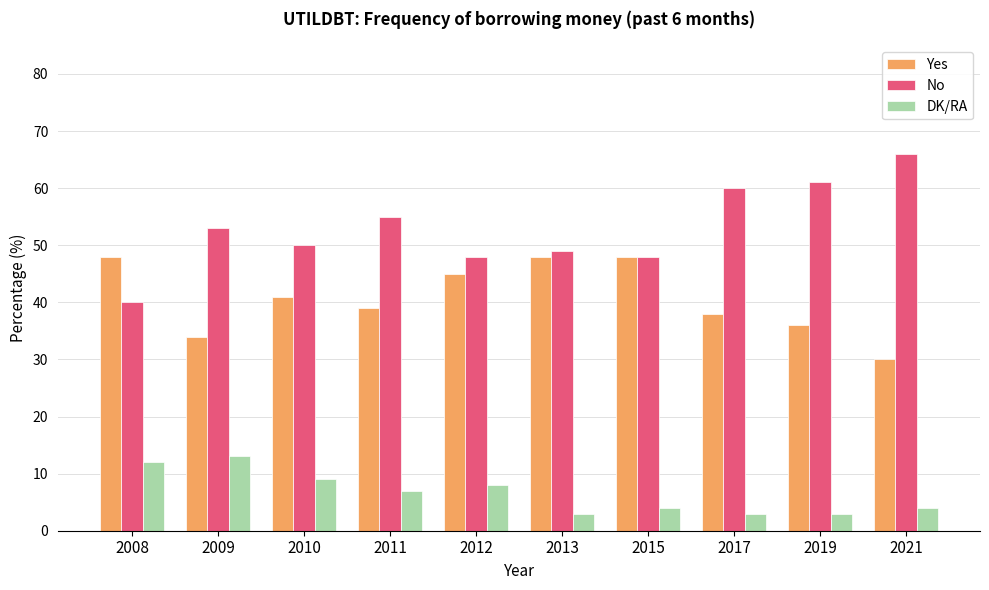

List the series in order of their overall mean, lowest first.

DK/RA, Yes, No